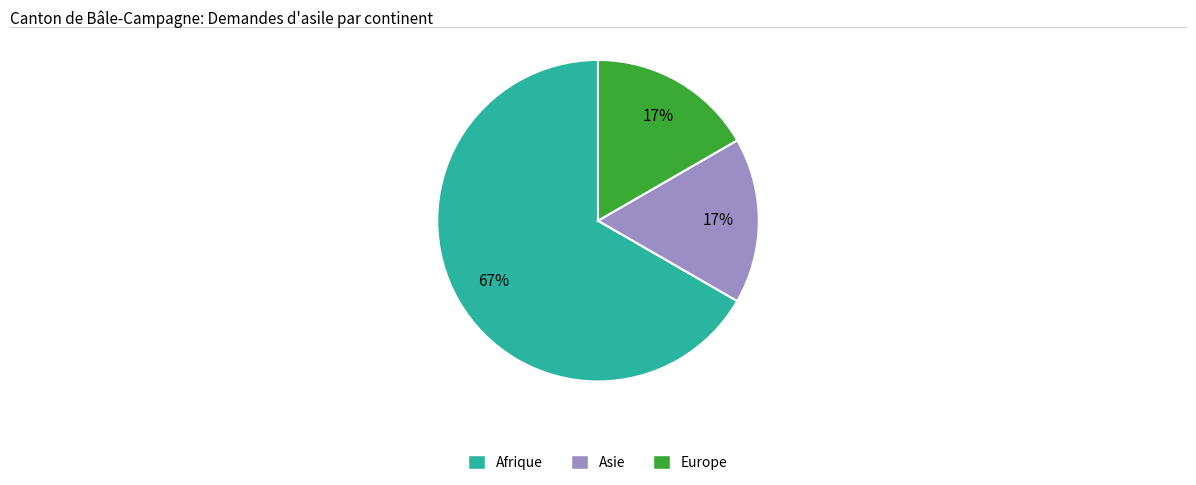

Count the number of slices in the pie.

3